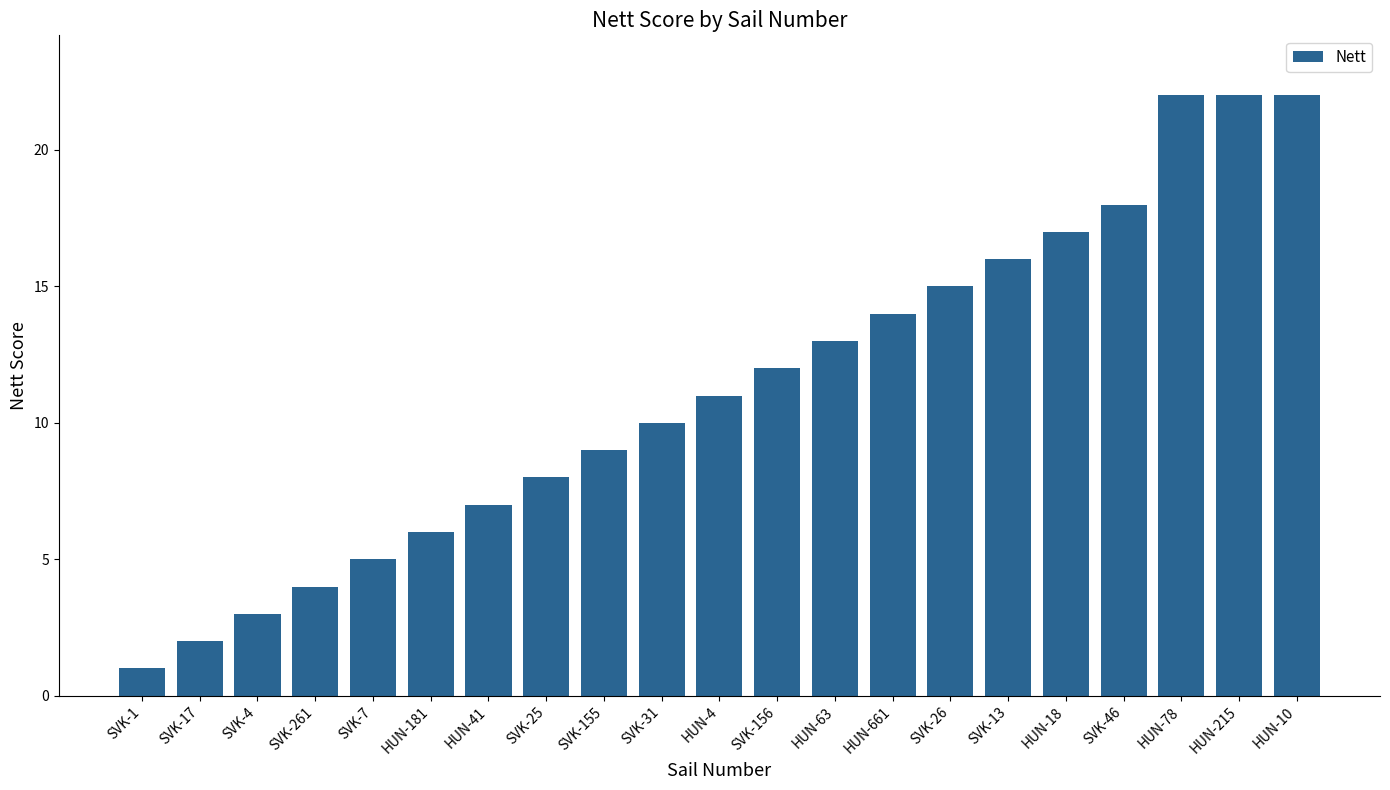

What is the label of the 16th bar from the right?

HUN-181